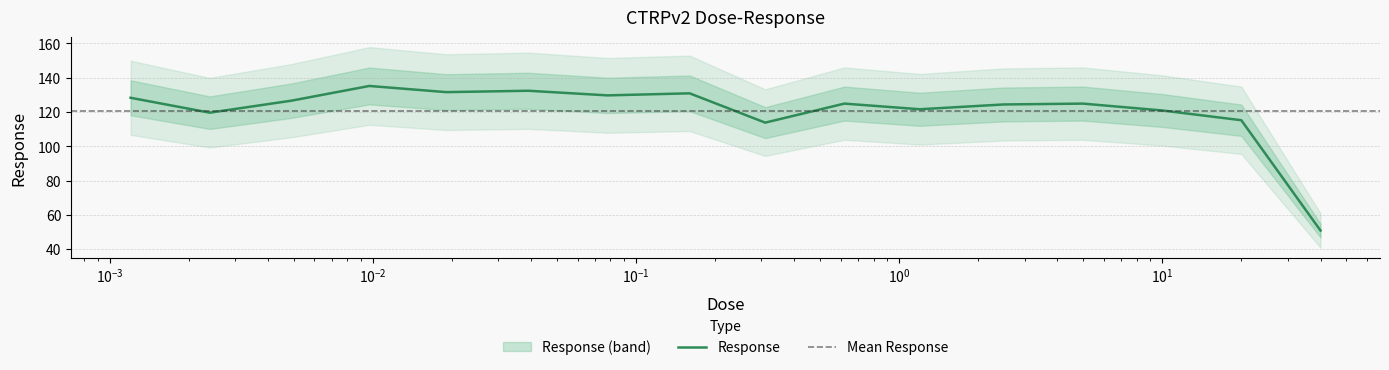

Reading left to right, transcribe all the data shown in this chart.

128.3	119.6	126.6	135.2	131.6	132.4	129.7	130.9	113.8	124.9	121.6	124.4	124.9	120.9	115.2	50.8